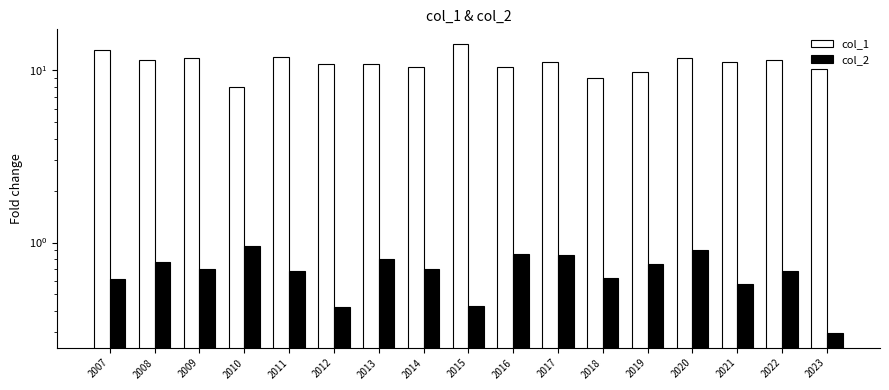

The value of col_2 at 2007 is 0.6. True or false?

True